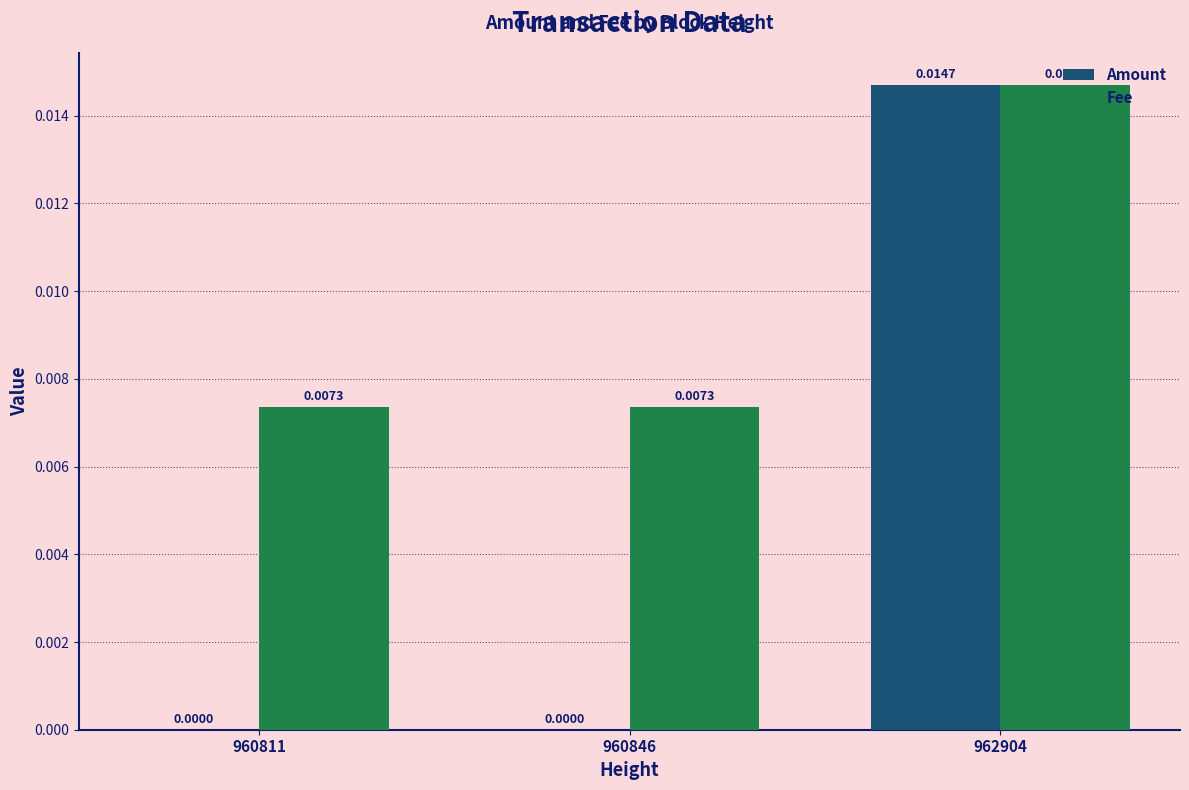

At which label does Fee reach its peak?

962904